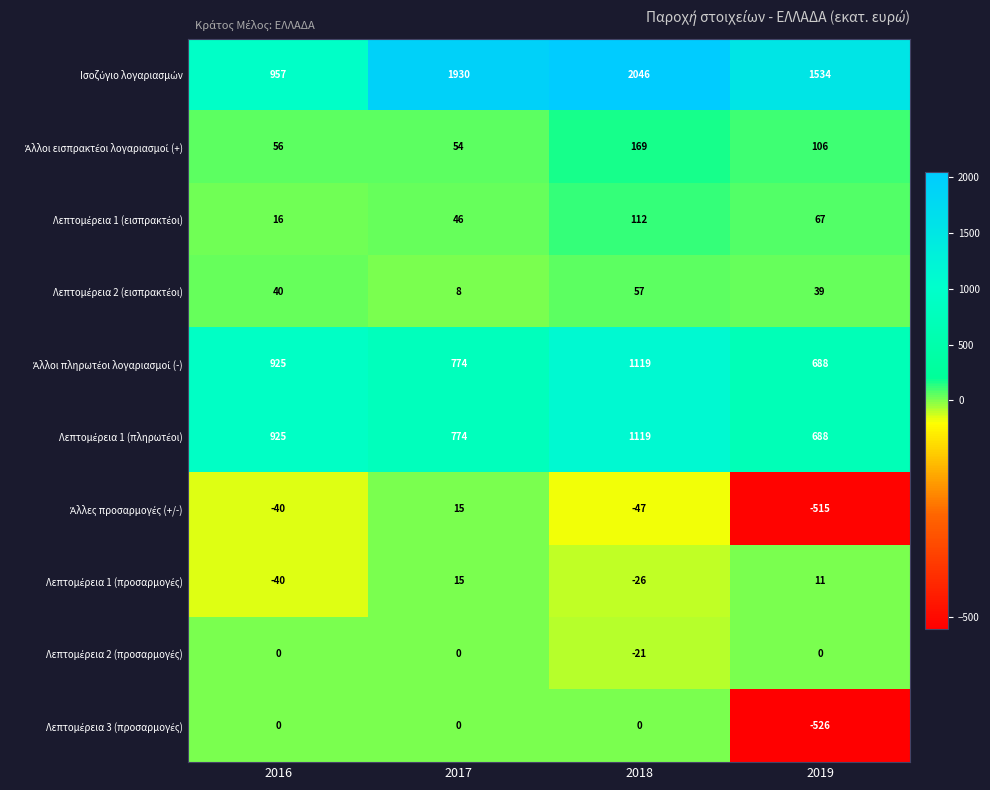

What is the maximum value shown in the chart?

2046